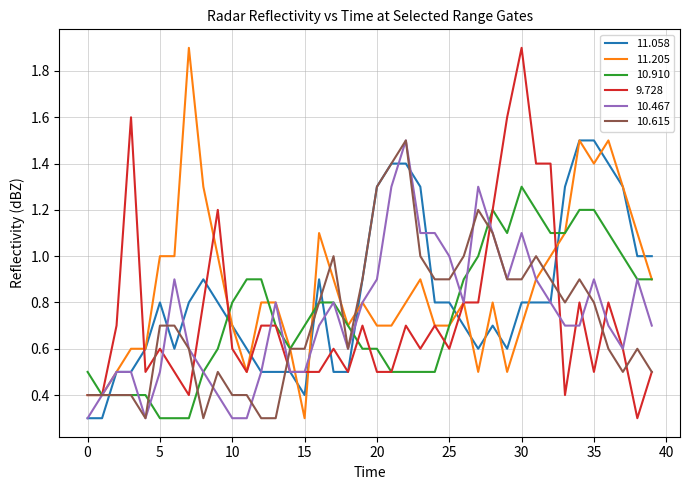

How many lines are shown in the chart?

6